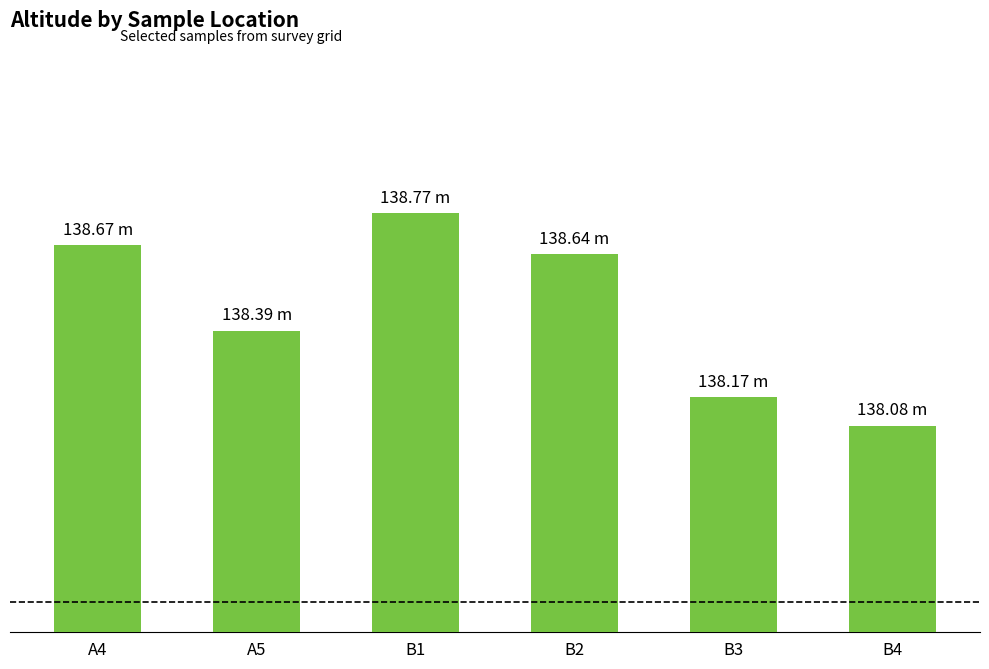

Reading left to right, list all the values displayed in this chart.

138.7	138.4	138.8	138.6	138.2	138.1